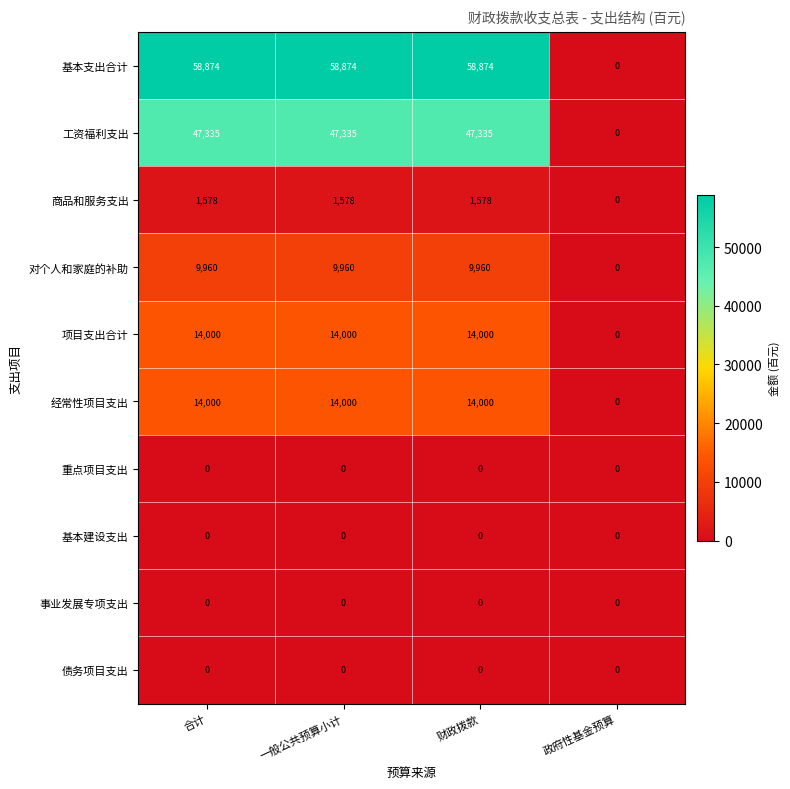

The value of 工资福利支出 at 政府性基金预算 is -28272. True or false?

False